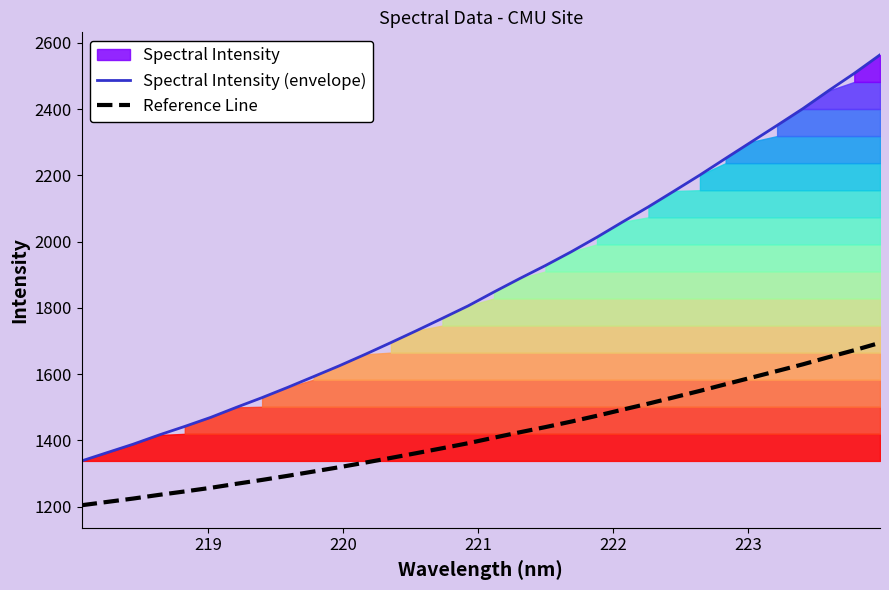

True or false: Reference Line has more than 2 interior local peaks.

False